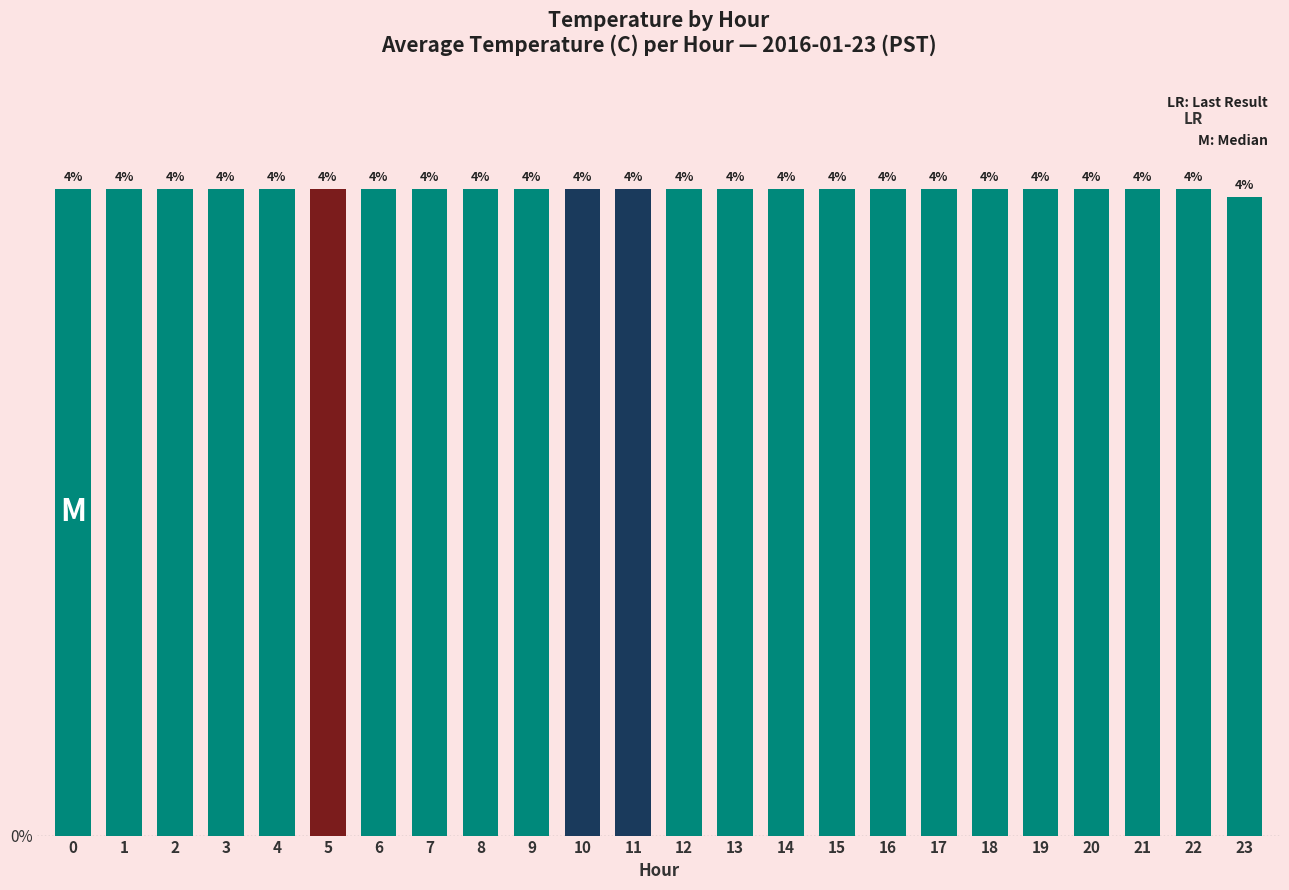

Are the bars horizontal?

No